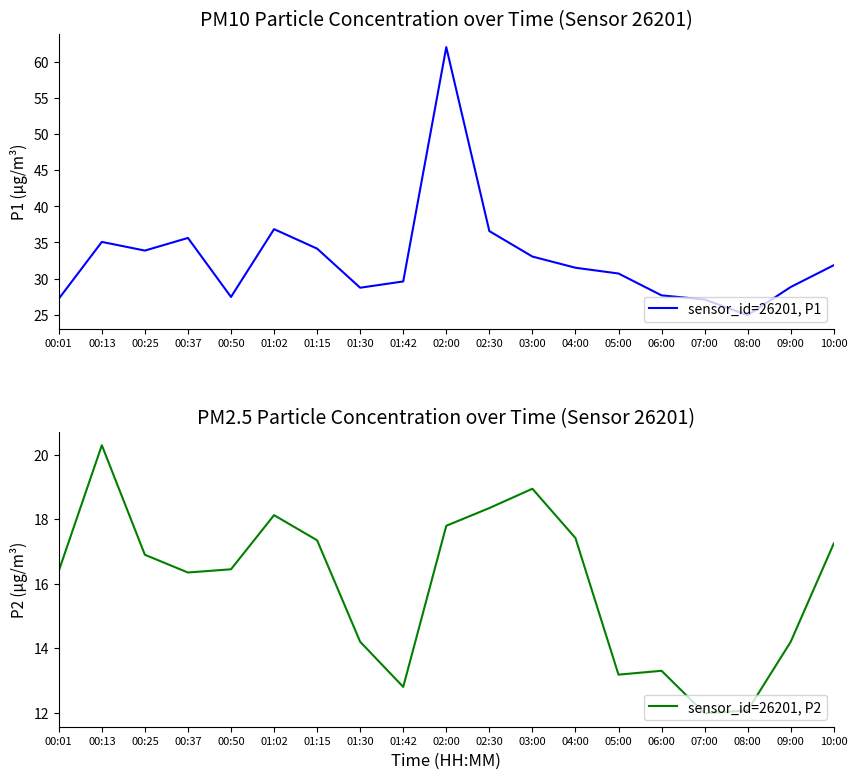

In sensor_id=26201, P1, how many points are lower than both neighbors (excluding endpoints)?

4